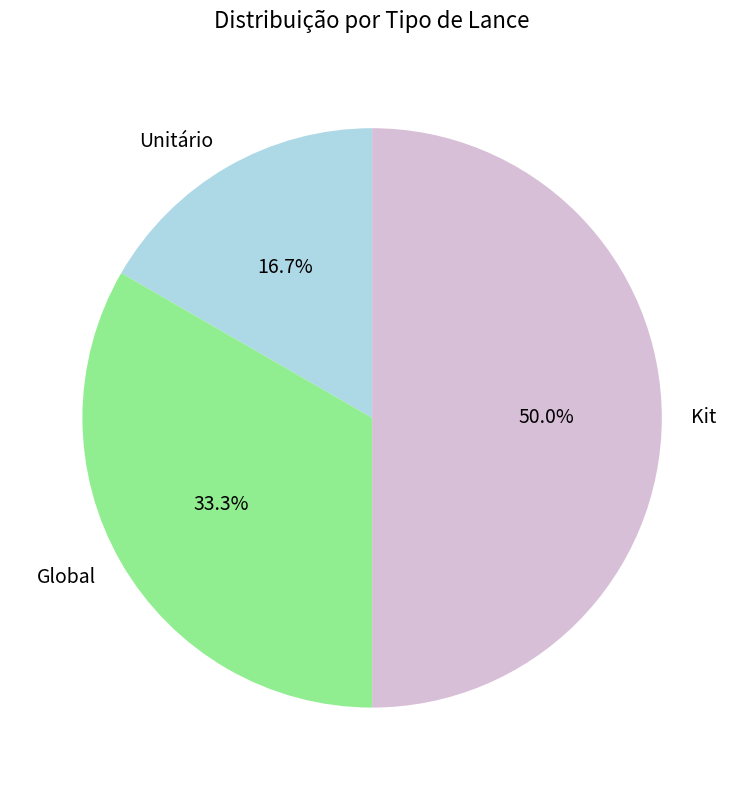

Which category has the biggest portion of the pie?

Kit